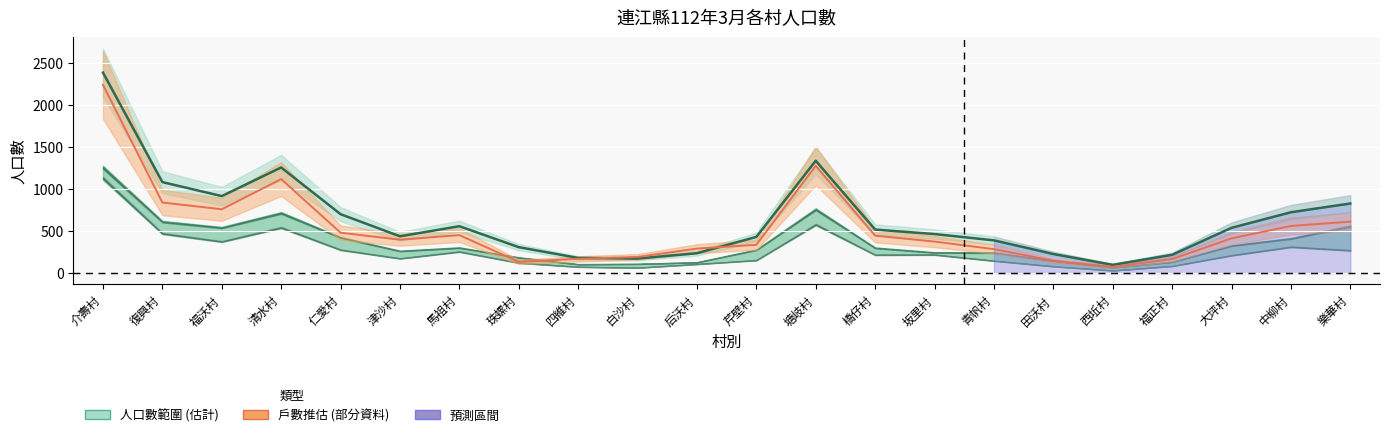

How many values are below 517?

11